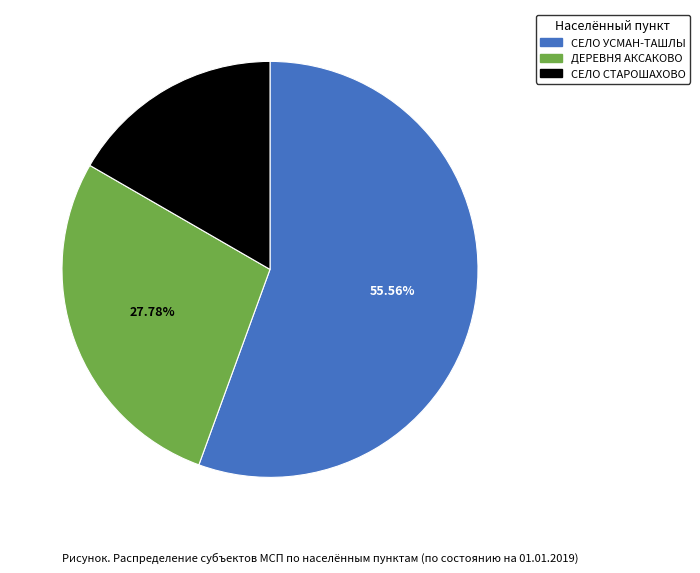

To the nearest percent, what is the average slice percentage?

33%